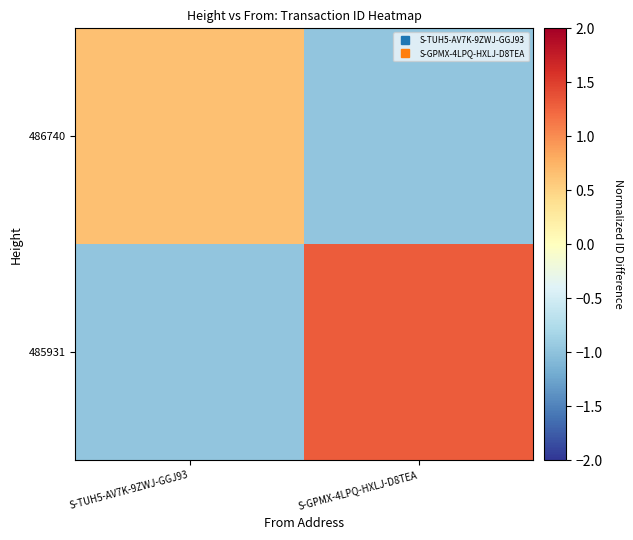

Which series has the widest spread of values?

485931